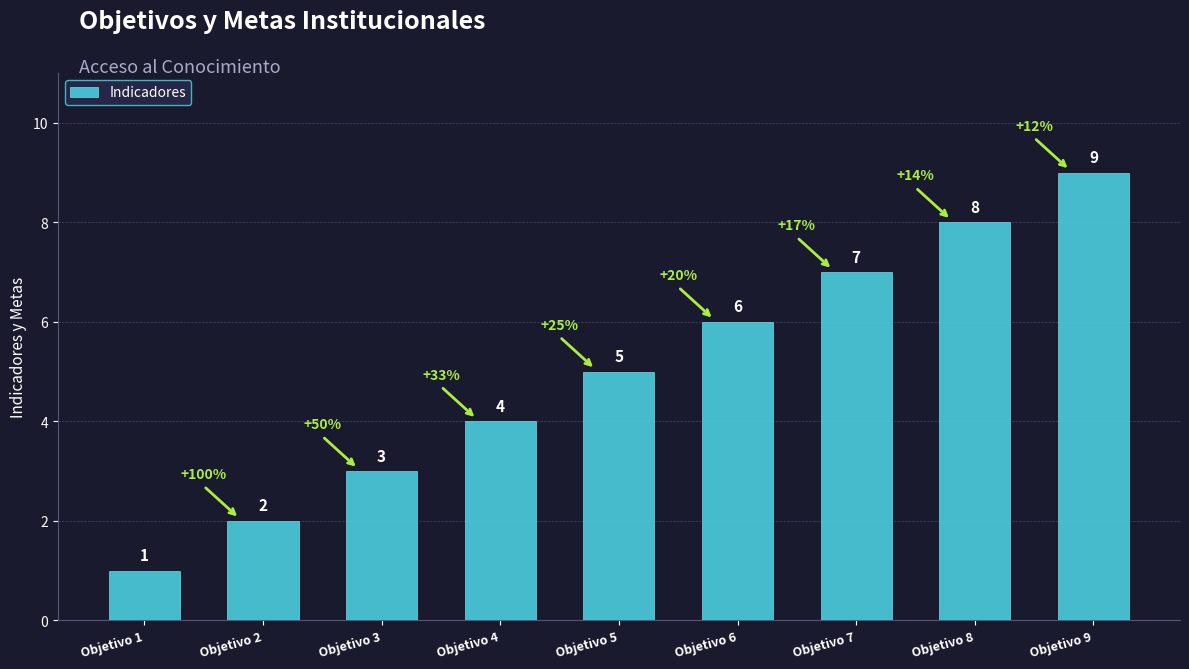

What is the ratio of the value at Objetivo 3 to the value at Objetivo 5?

0.6